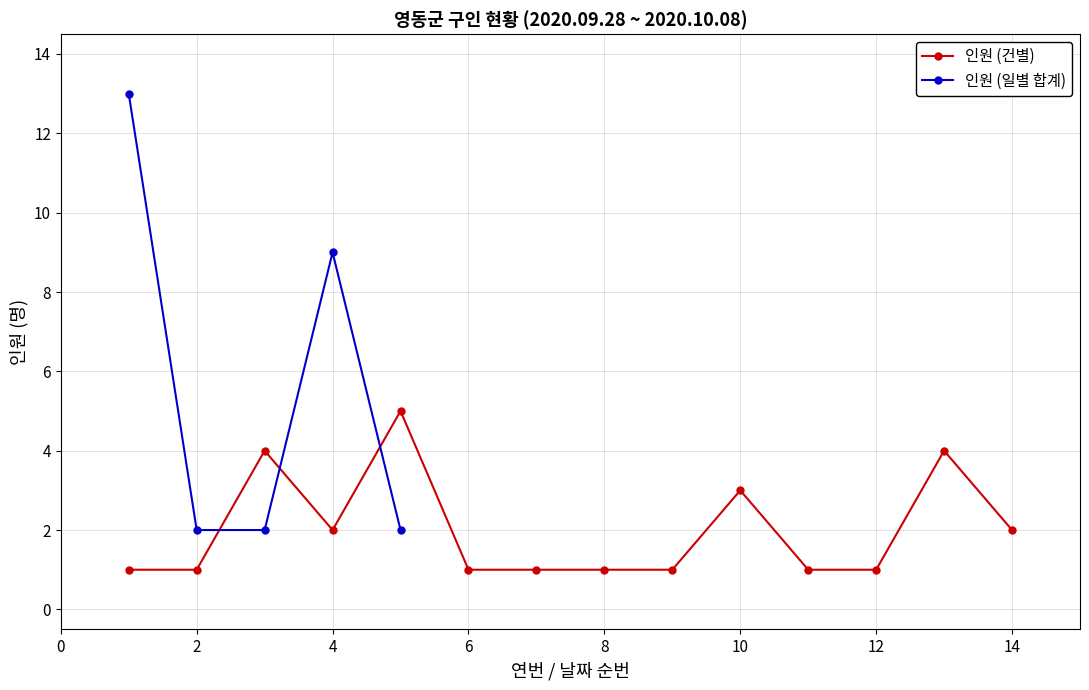

Is it true that 인원 (건별) equals 0 at 6?

False